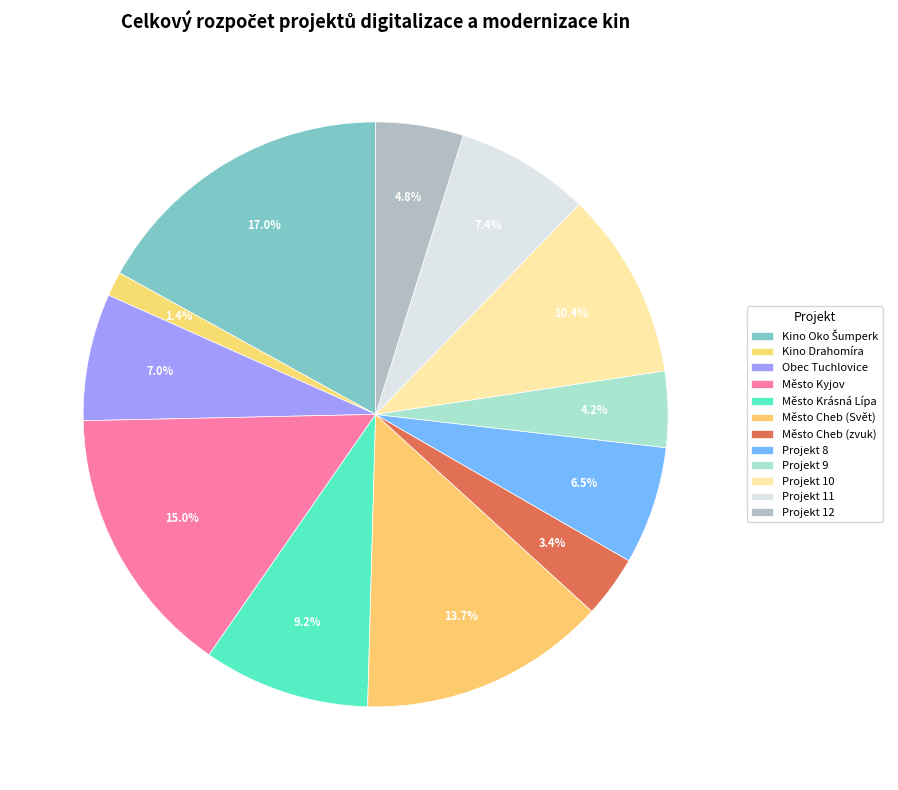

Which has a higher value, Město Cheb (zvuk) or Město Cheb (Svět)?

Město Cheb (Svět)